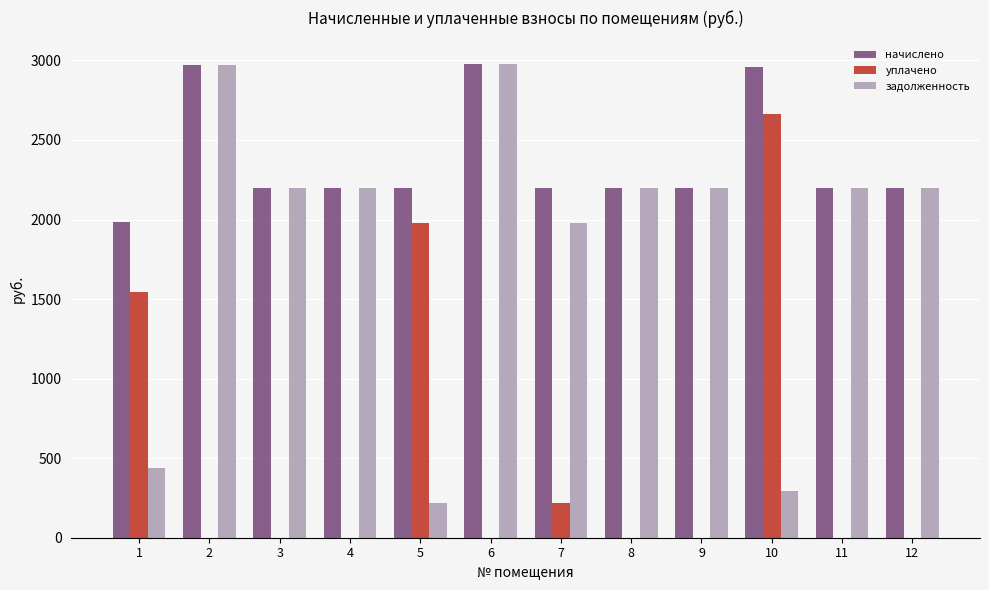

What is the total value across all series at 11?

4395.6